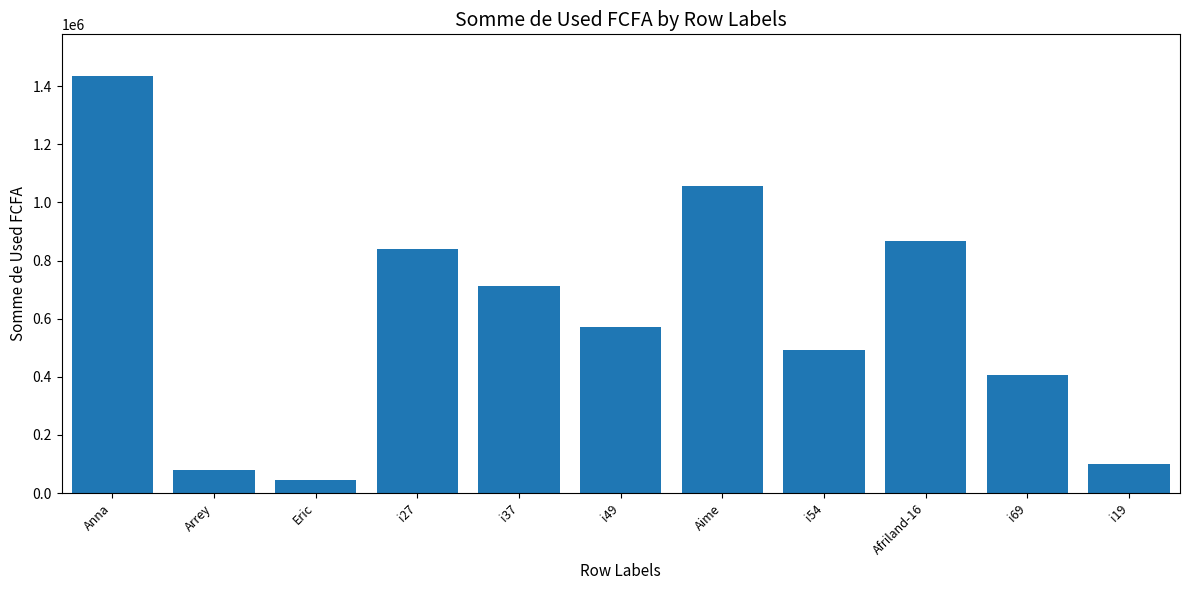

What is the ratio of the value at Eric to the value at Afriland-16?

0.1